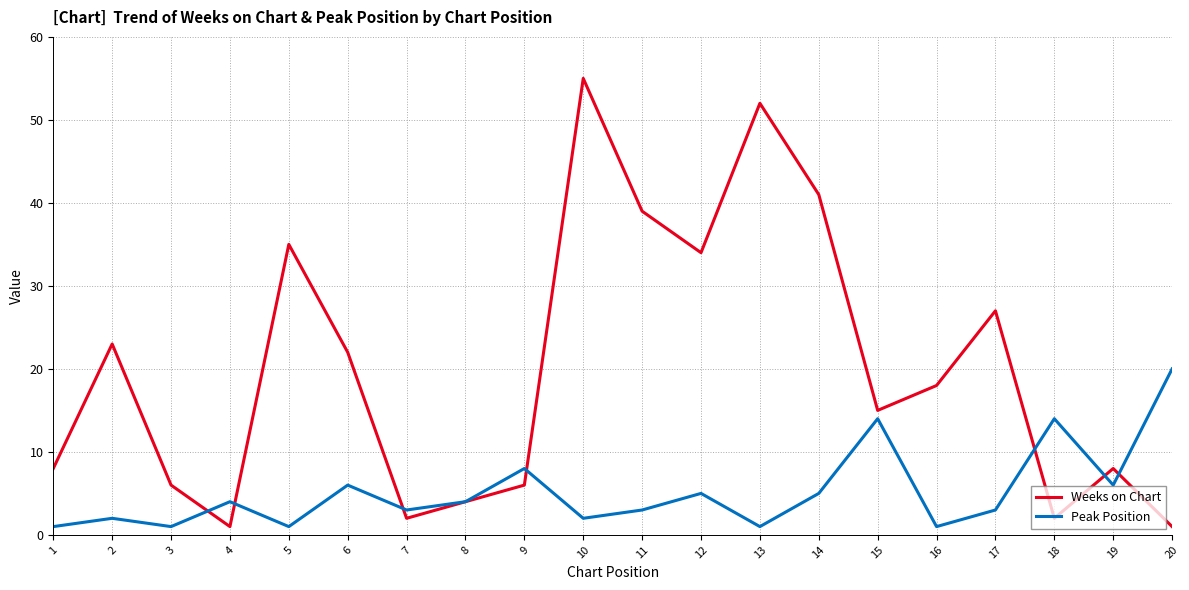

How many values in the Weeks on Chart series are below 18?

10